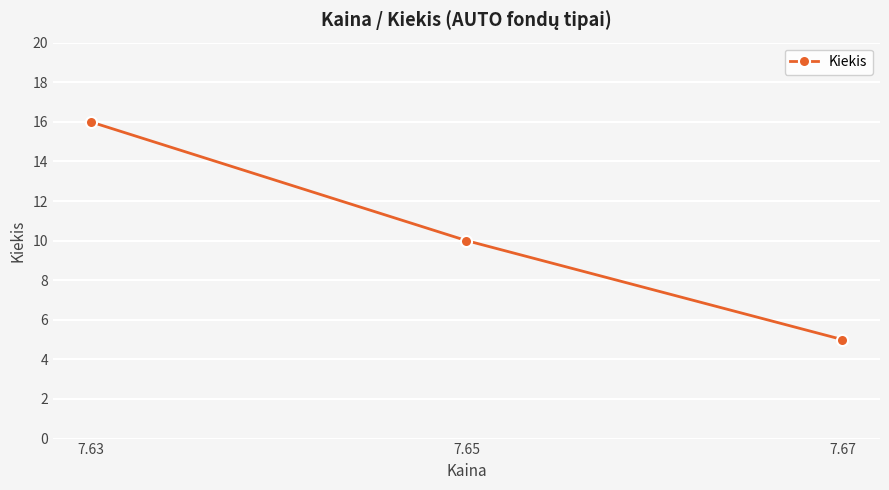

How many values are between 5 and 16?

3